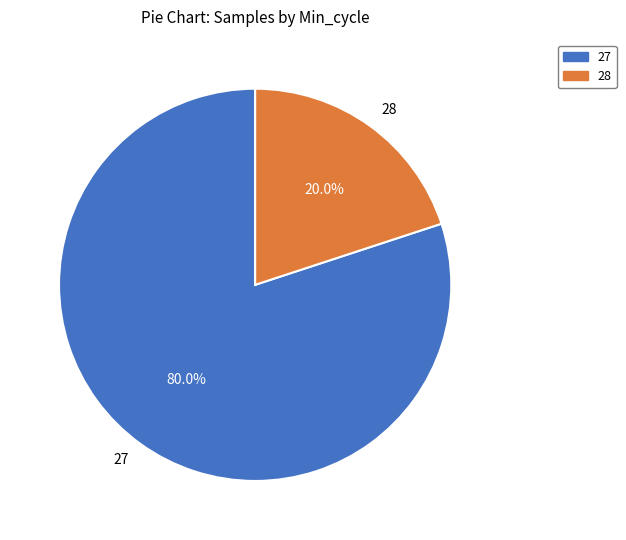

What percentage is NOT represented by 27?

20.0%